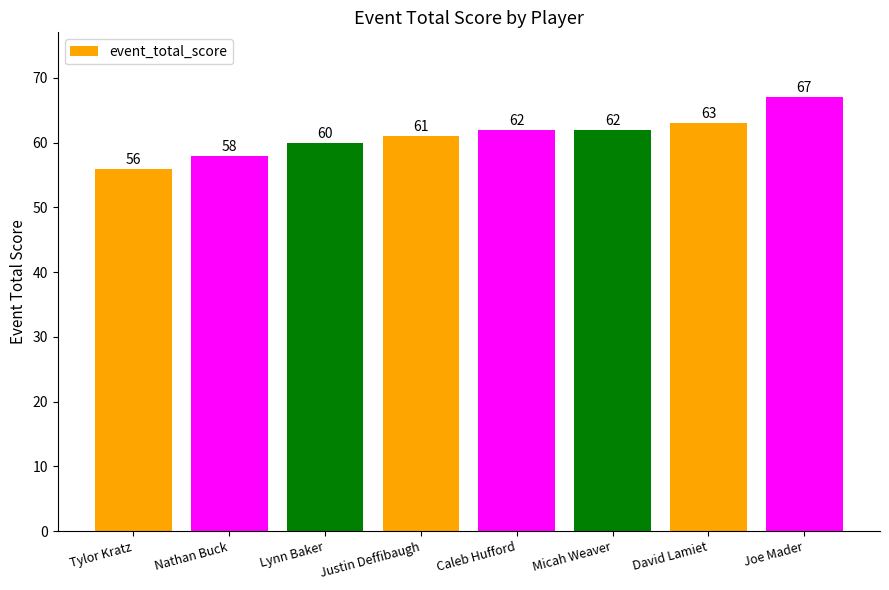

What position from the left is Joe Mader?

8